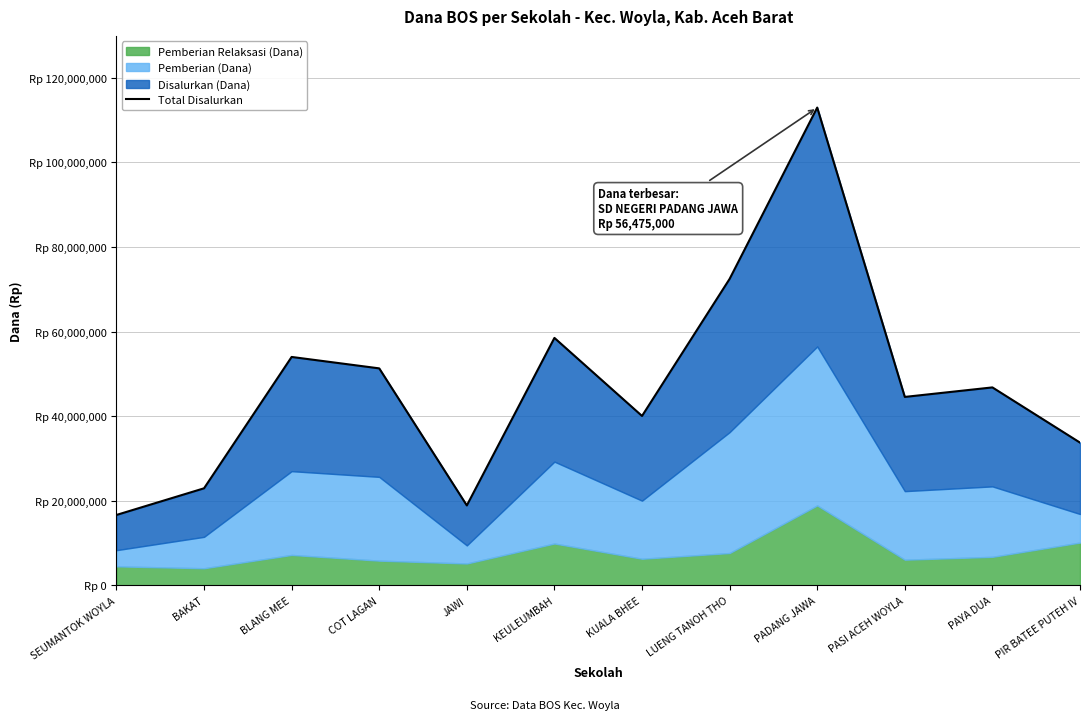

How many lines are shown in the chart?

1